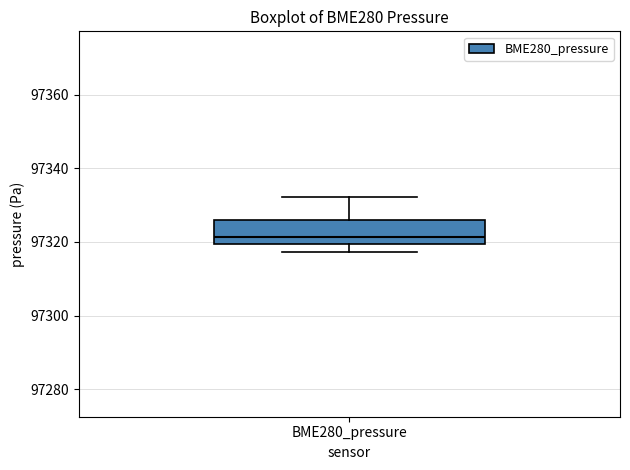

Read this box plot against the y-axis: the position of the median line, the range covered by the box, and the ends of both whiskers. The values are not printed on the chart, so give them approximately, as read against the axis.

median 97322, box 97320 to 97326, whiskers 97318 to 97332